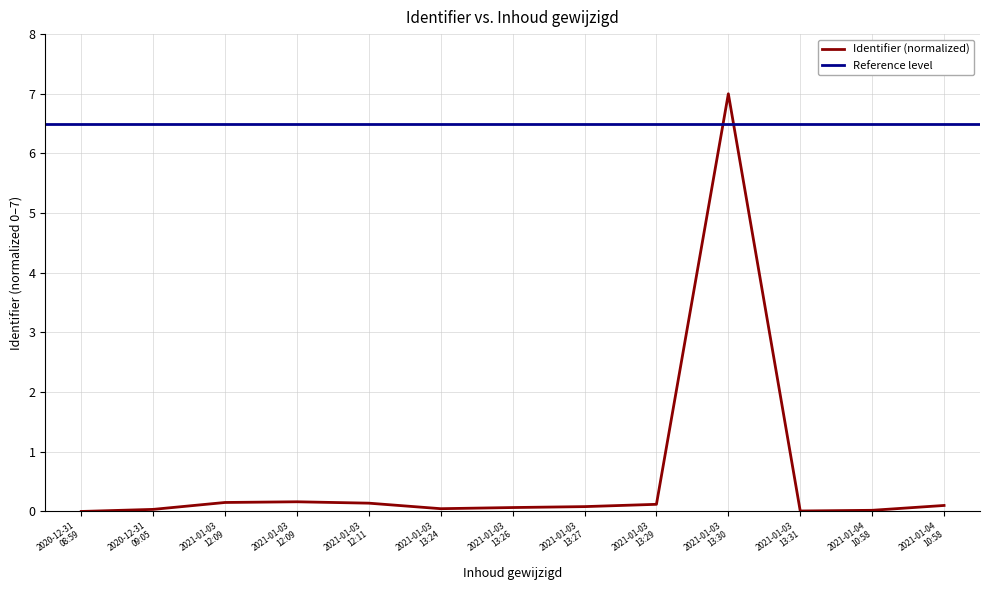

True or false: the data has more than 1 interior local peaks.

True